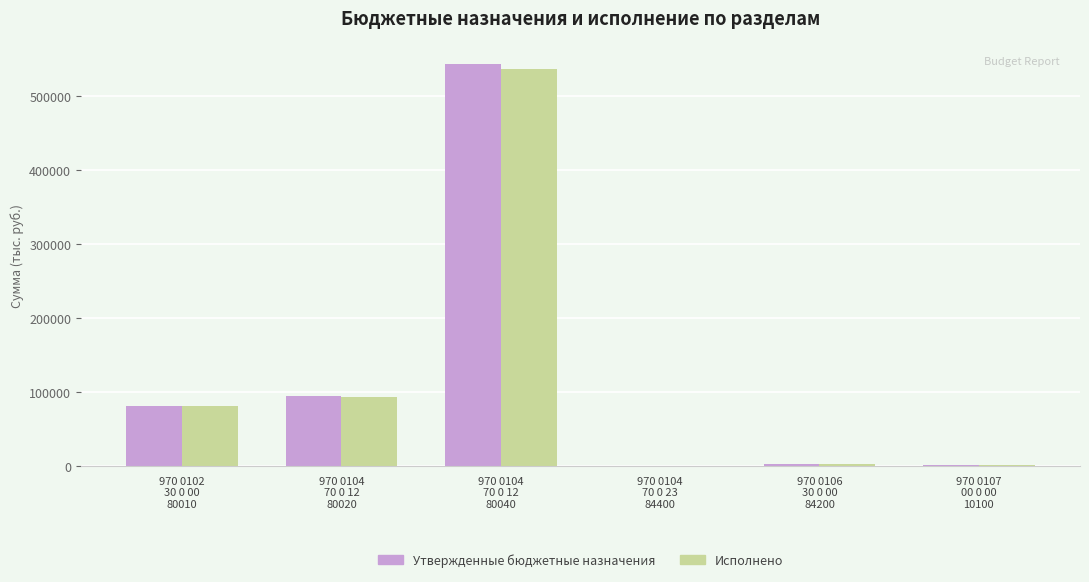

What is the sum of all Утвержденные бюджетные назначения values?

723546.3